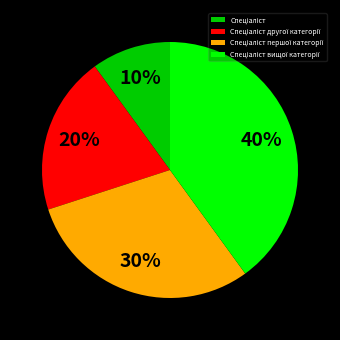

Is there any slice that represents more than half of the pie?

No